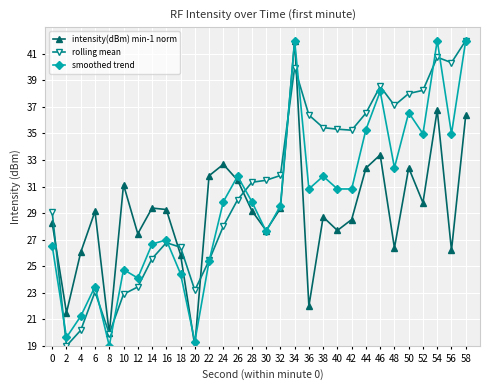

What is the minimum value shown in the chart?

19.0